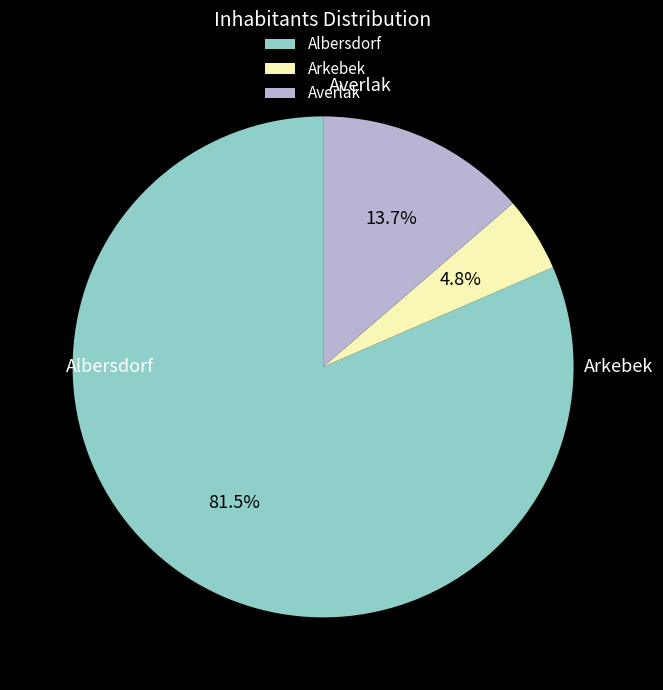

Which has a higher value, Averlak or Albersdorf?

Albersdorf